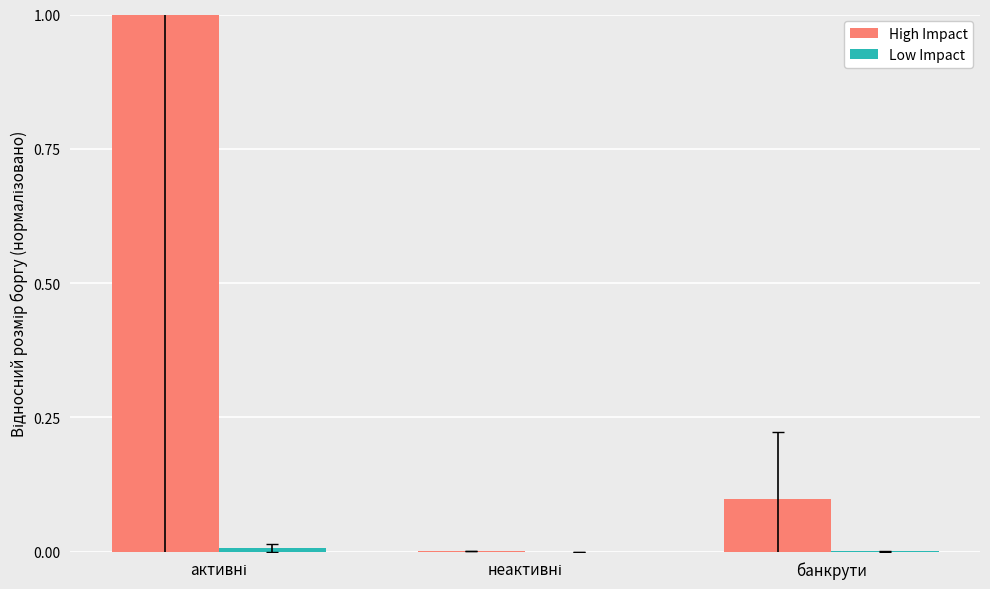

Which series has the largest total across all categories?

High Impact